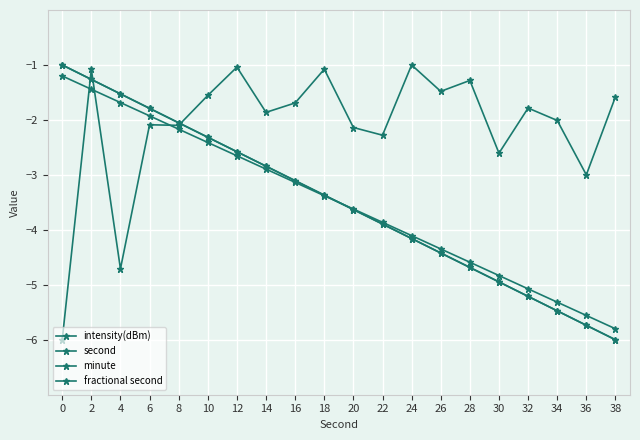

Which has a higher value, 12 or 30?

12